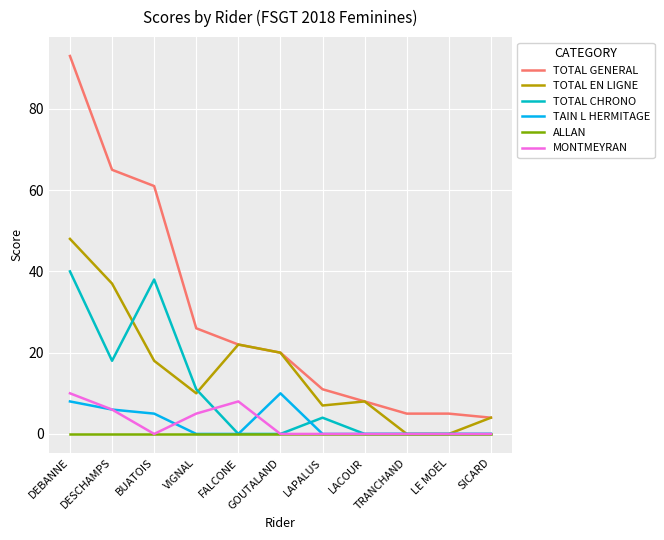

What is the sum of the TOTAL GENERAL values at LACOUR and FALCONE?

30